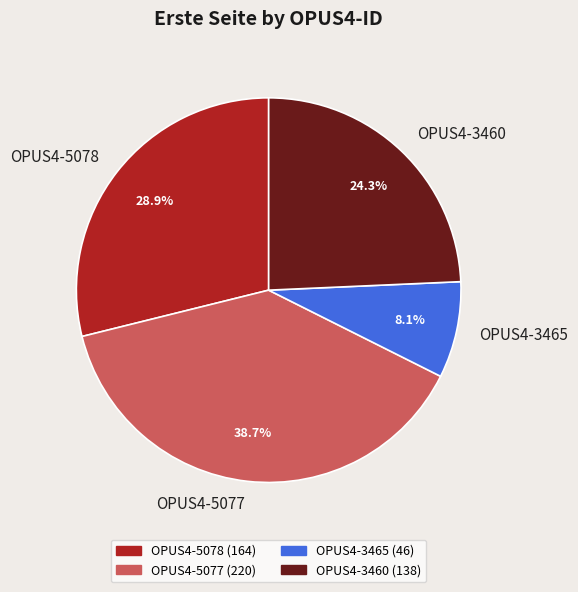

Approximately how many times larger is the value at OPUS4-5078 compared to OPUS4-5077?

0.7